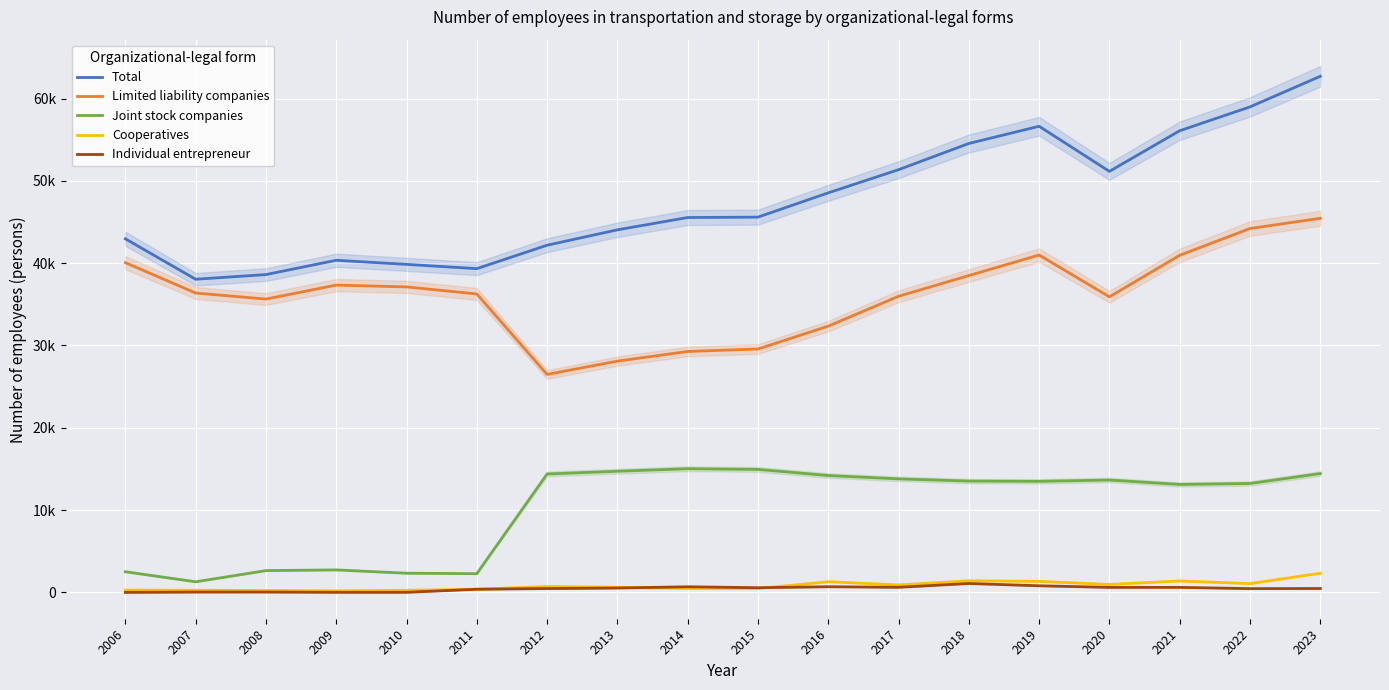

Reading right to left, what are all the values shown in this chart?

Total: 62696.0	58980.0	56082.0	51148.0	56626.7	54536.5	51350.8	48540.0	45590.0	45542.0	44046.0	42177.0	39330.3	39850.2	40350.7	38611.1	38043.5	42955.3
Limited liability companies: 45449.0	44207.0	40951.0	35907.0	40983.5	38491.0	35973.4	32346.0	29570.0	29271.0	28098.0	26482.0	36256.8	37113.6	37333.0	35635.8	36369.0	40059.1
Joint stock companies: 14437.0	13233.0	13117.0	13655.0	13492.3	13525.5	13793.8	14200.0	14942.0	15026.0	14720.0	14388.0	2279.6	2333.6	2738.3	2652.6	1292.9	2513.7
Cooperatives: 2334.0	1071.0	1394.0	974.0	1342.9	1414.1	912.4	1303.0	476.0	478.0	623.0	718.0	394.0	257.1	188.6	230.0	268.7	279.6
Individual entrepreneur: 476.0	462.0	614.0	612.0	808.0	1086.0	623.8	691.0	573.0	687.0	535.0	471.0	385.3	13.2	12.9	47.4	46.0	2.0